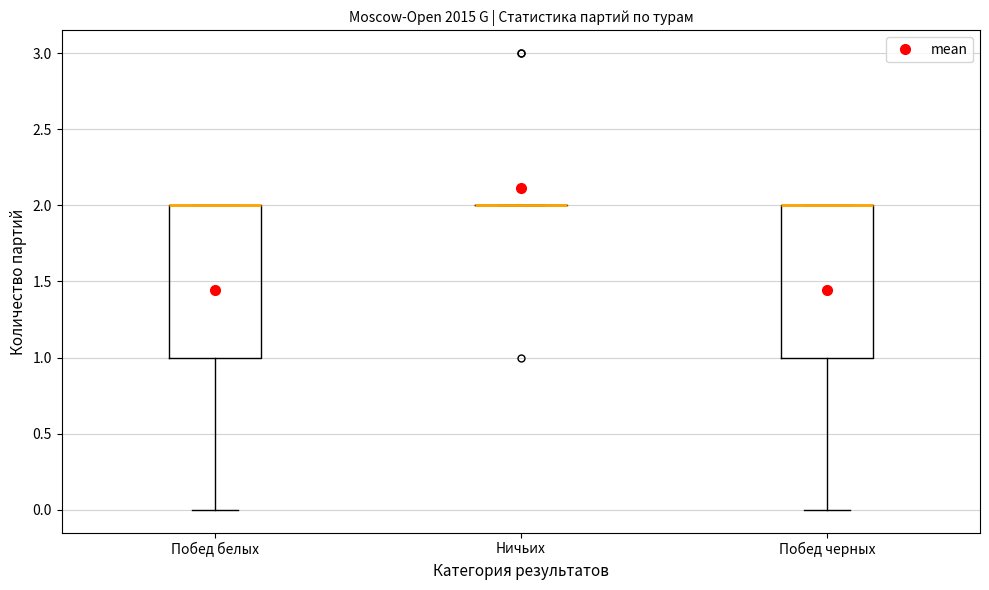

Reading left to right, transcribe this box plot: for each box, give where its median line is, the range the box spans, and where its two whiskers end, as read against the y-axis. The values are not printed on the chart, so give them approximately, as read against the axis.

Побед белых: median 2 (drawn on the box's upper edge), box 1 to 2, whiskers 0 to 2
Ничьих: box collapsed to a line at 2, whiskers 2 to 2
Побед черных: median 2 (drawn on the box's upper edge), box 1 to 2, whiskers 0 to 2